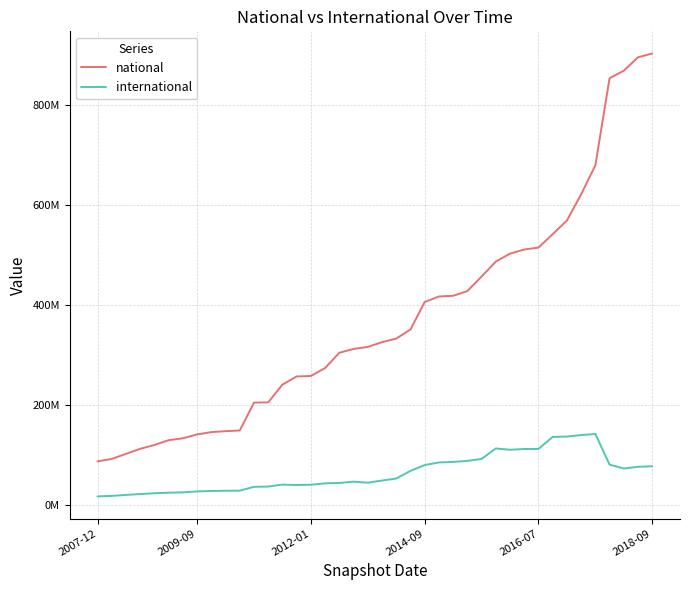

What are all the series names shown in the legend?

national, international